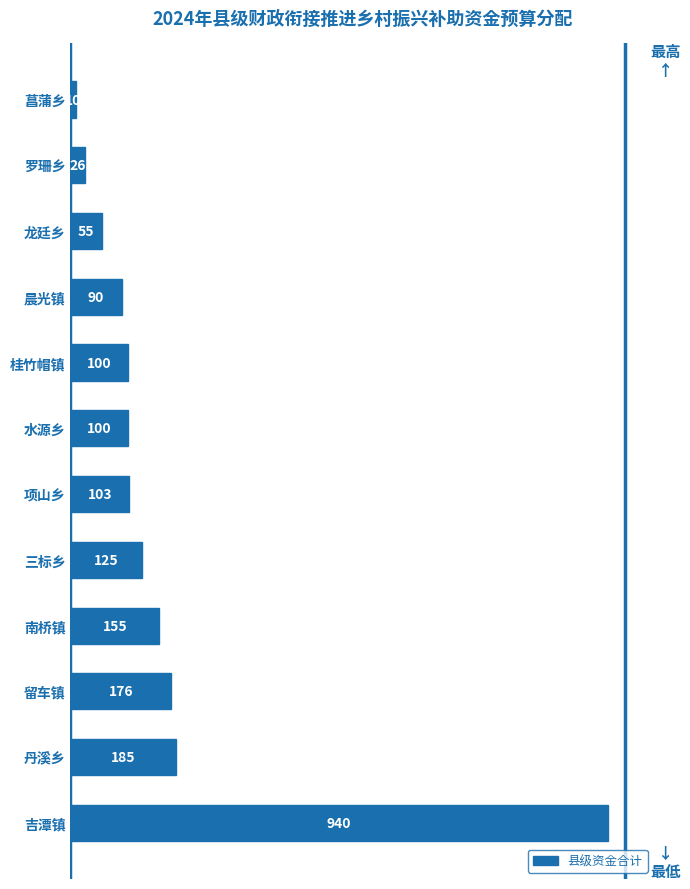

The chart shows a value of 125 at 三标乡. True or false?

True